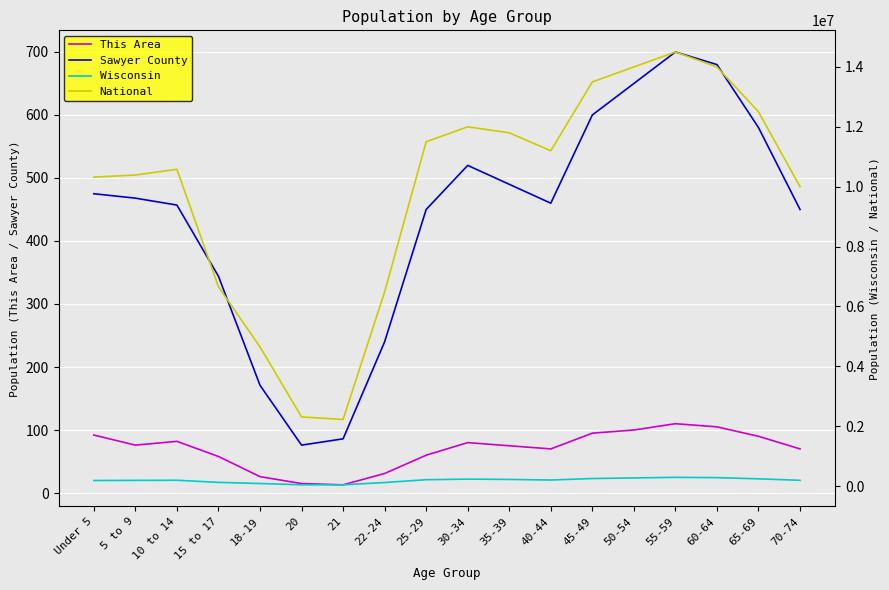

How many lines are shown in the chart?

4